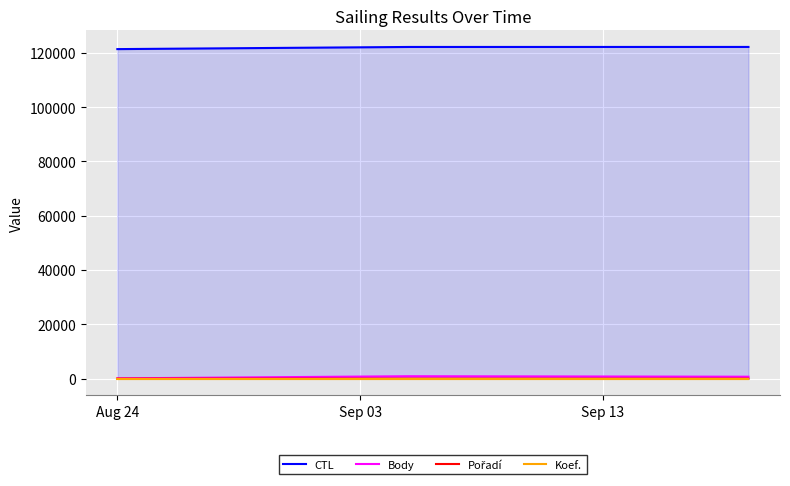

Count the Body values in the range 101 to 879.

3